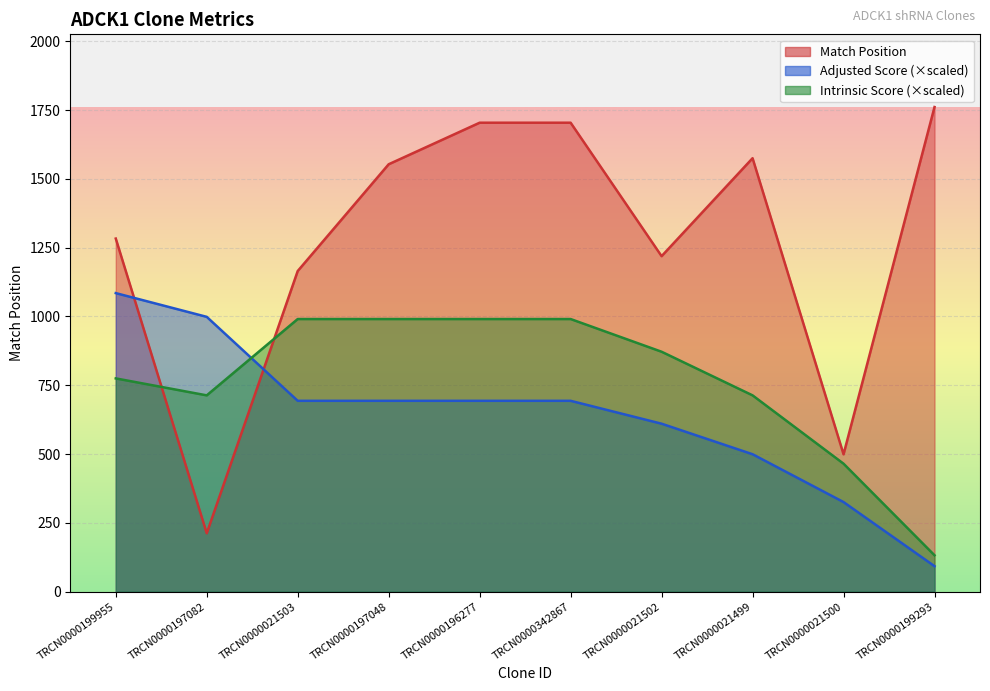

Where is Intrinsic Score nearest to the value 561?

TRCN0000021500